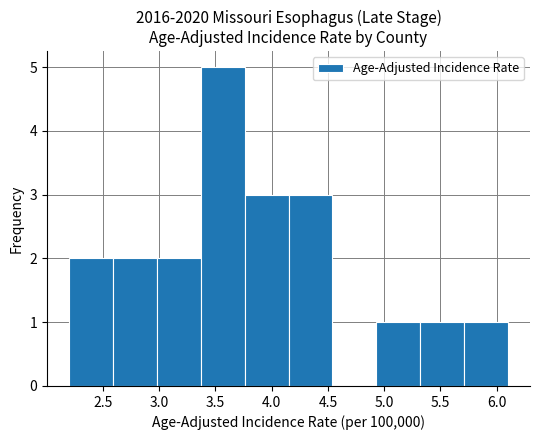

Reading left to right, list every bar in this chart as the range it spans on the x-axis followed by its height. Neither the bar edges nor the heights are printed on the chart, so give them approximately, as read against the axes.

2.20 to 2.59: 2
2.59 to 2.98: 2
2.98 to 3.37: 2
3.37 to 3.76: 5
3.76 to 4.15: 3
4.15 to 4.54: 3
4.54 to 4.93: 0
4.93 to 5.32: 1
5.32 to 5.71: 1
5.71 to 6.10: 1